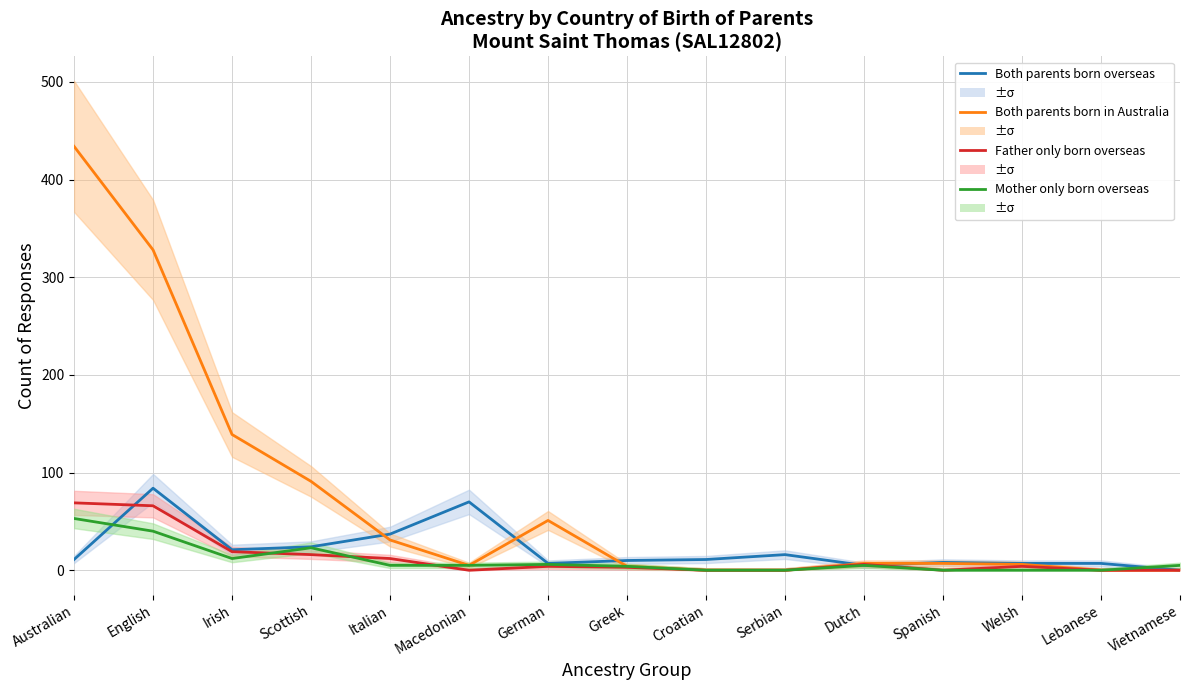

At which category does Father only born overseas reach its first local valley?

Macedonian